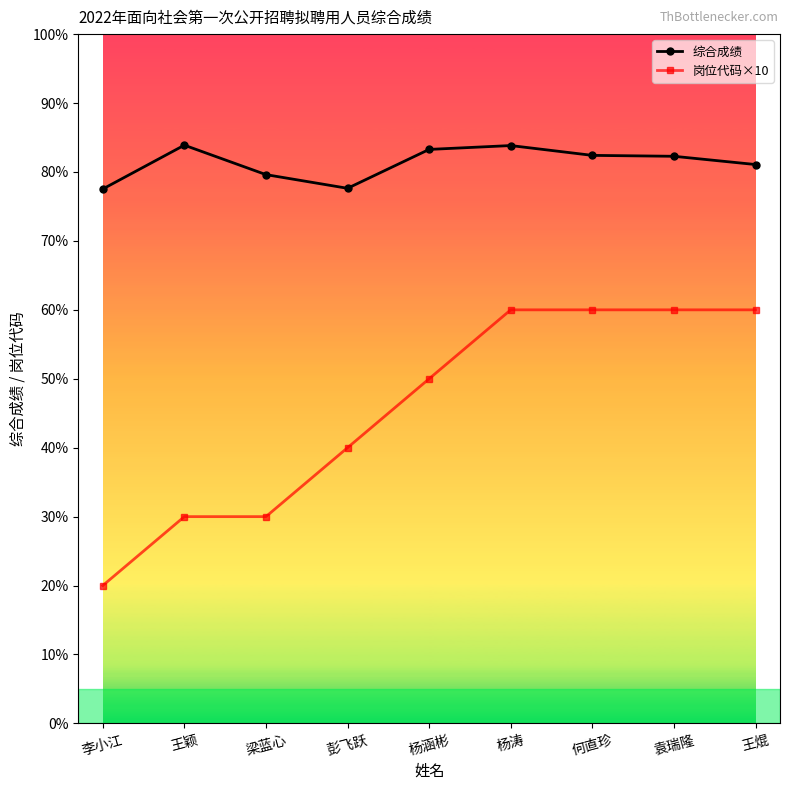

The value of 岗位代码×10 at 李小江 is 33.6. True or false?

False